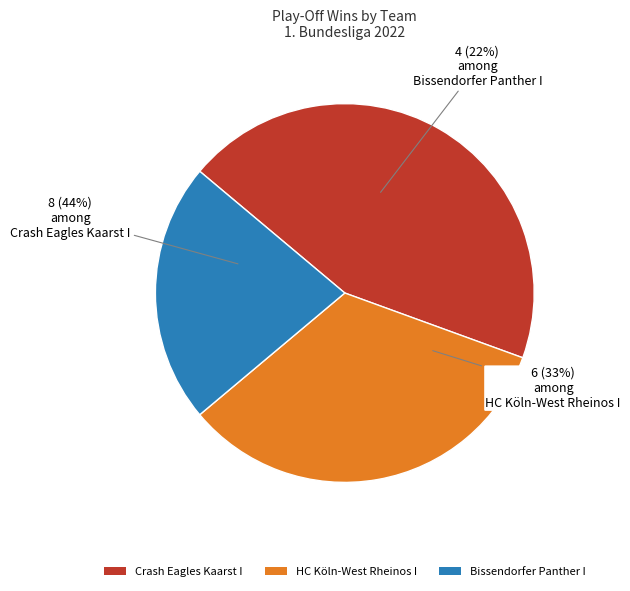

Is there any slice that represents more than half of the pie?

No